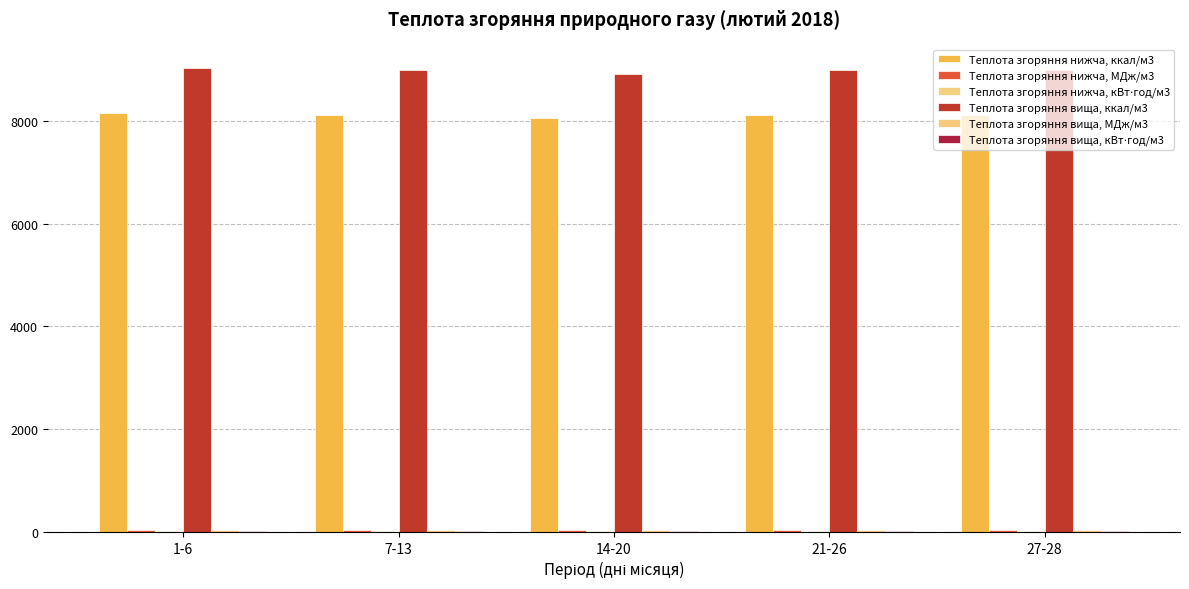

Are the bars horizontal?

No